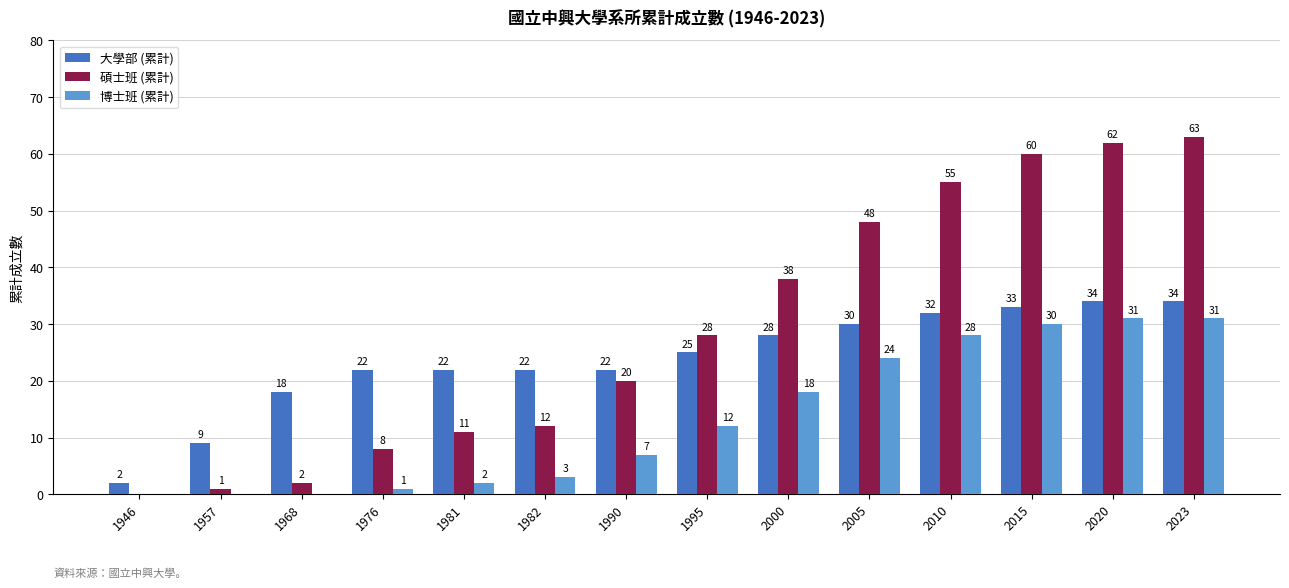

How many groups of bars are there?

14